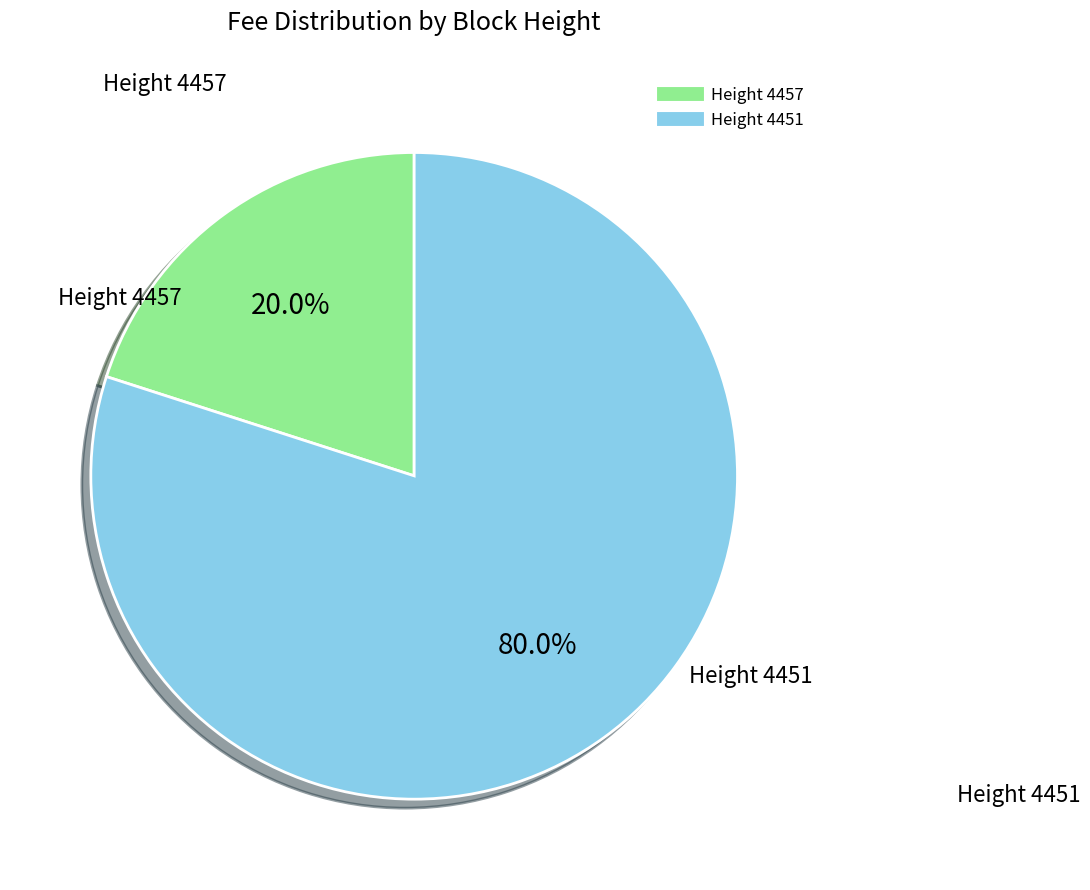

Does any single category account for the majority?

Yes